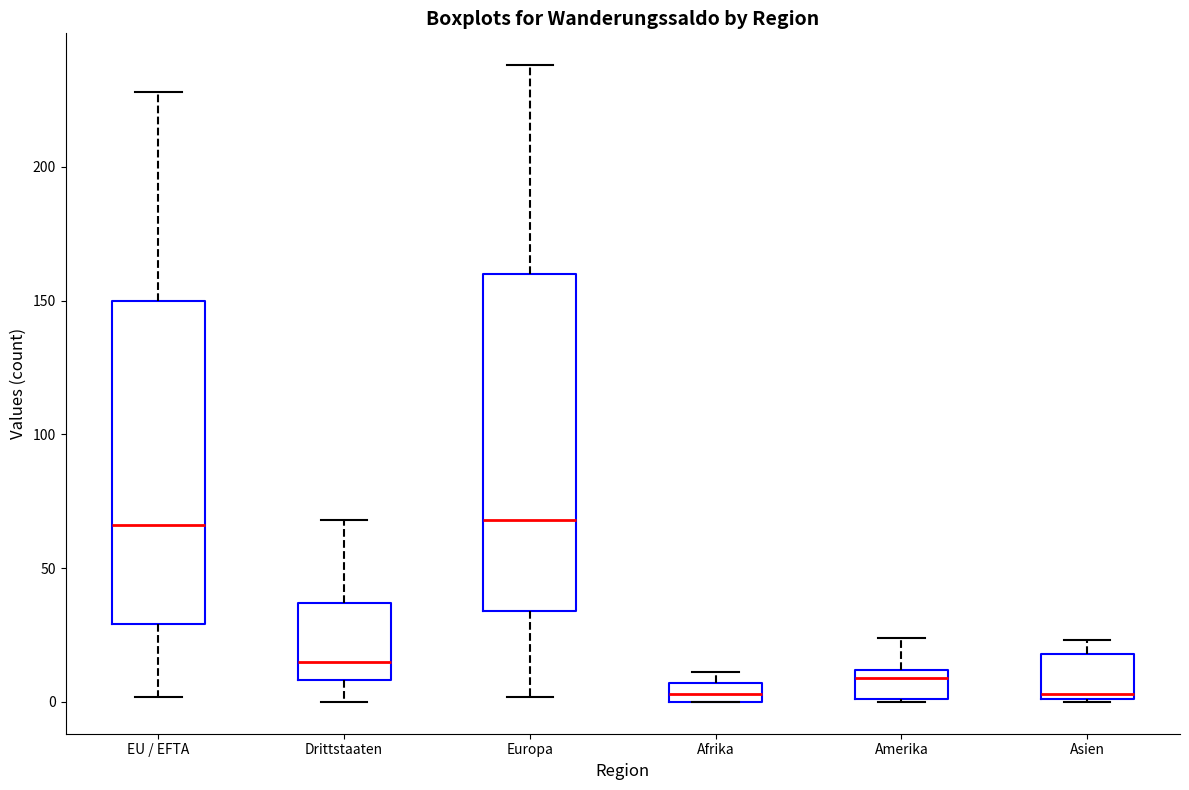

Which box is the tallest, from its lower edge to its upper edge?

Europa